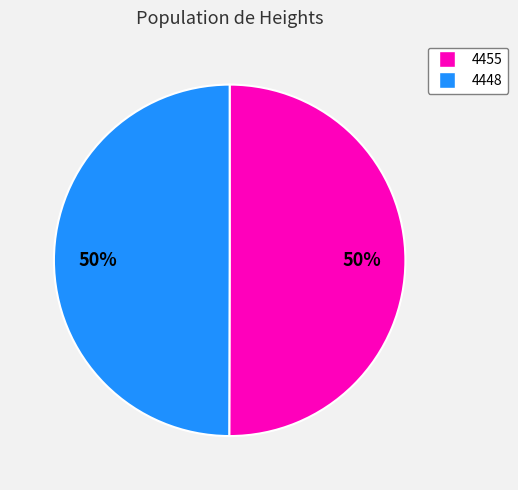

Is the sum of 4448 and 4455 greater than half?

Yes